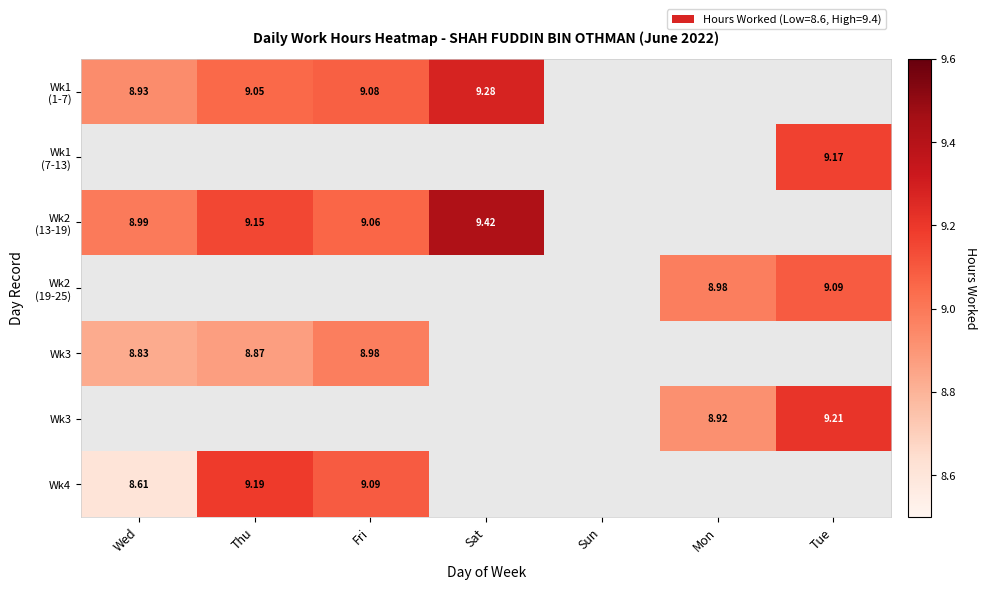

At which category does the chart reach its peak across all series?

Sat